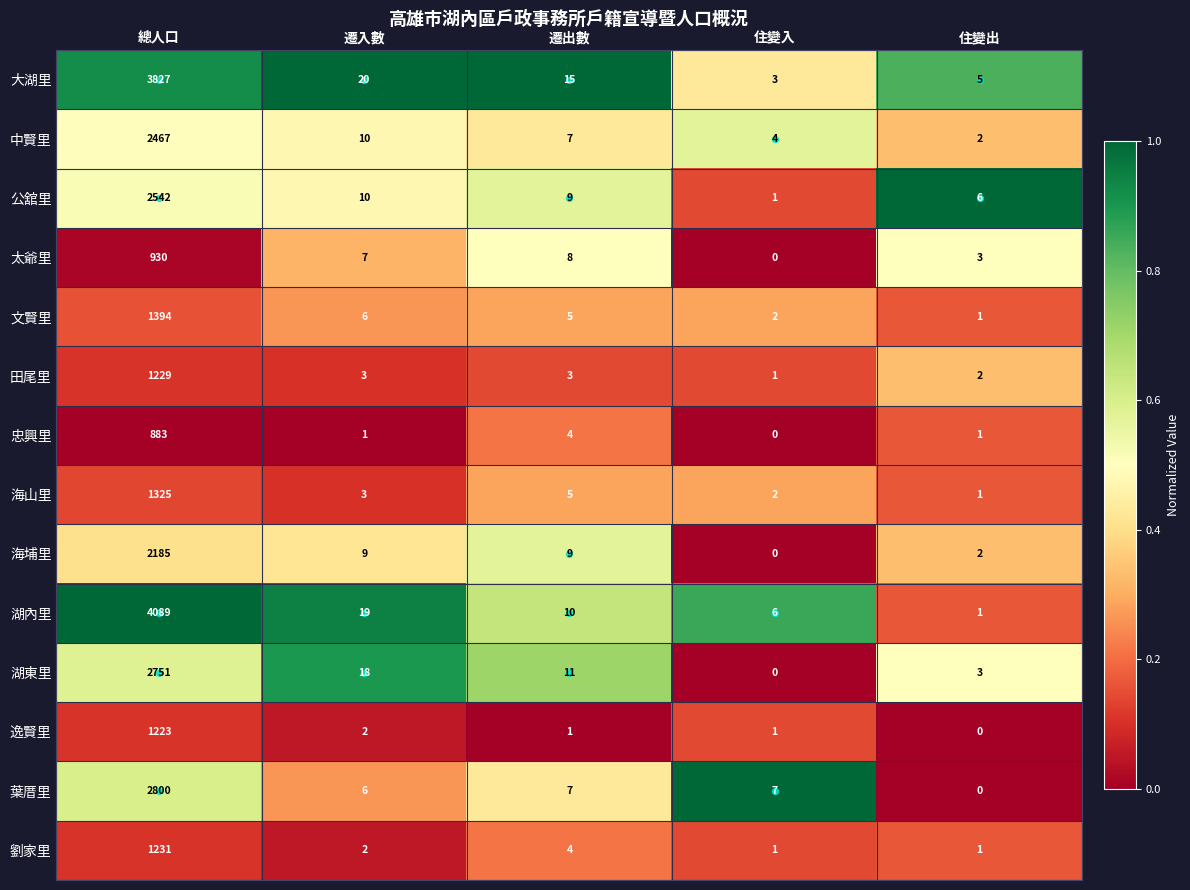

How many values in the 葉厝里 series are below 7?

2